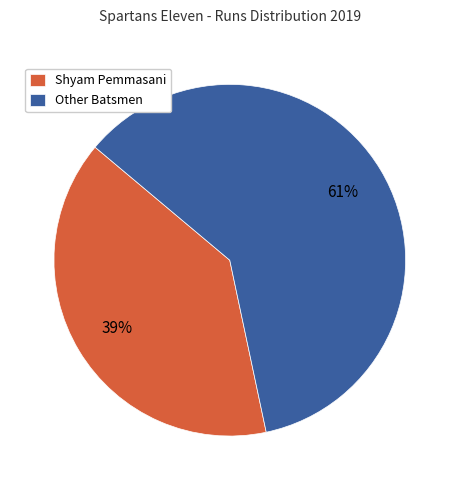

Is there any slice that represents more than half of the pie?

Yes